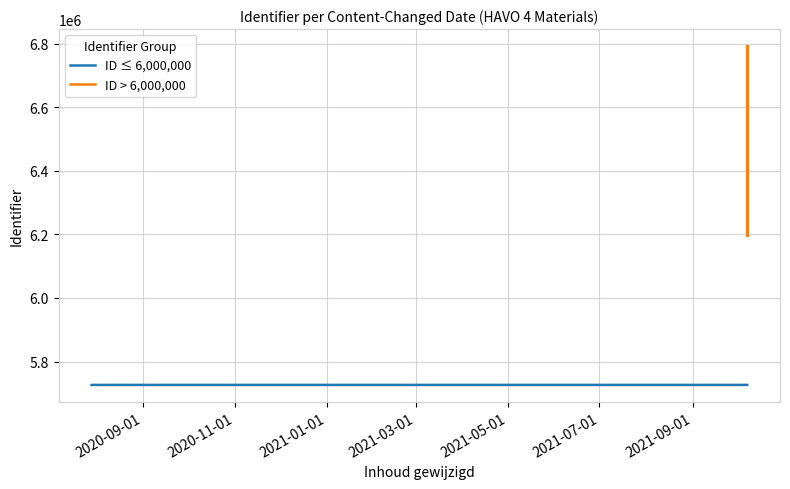

How many data points are less than 6198389?

8